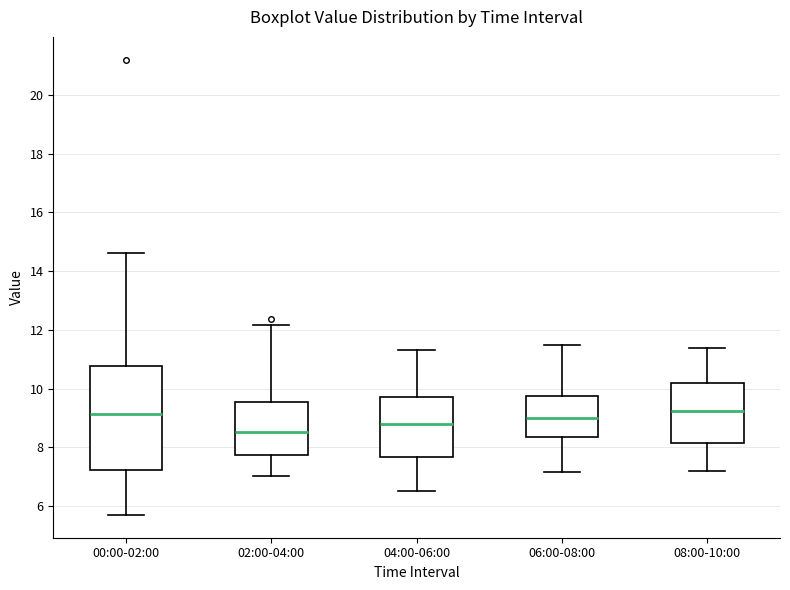

Reading left to right, read every box against the y-axis: the position of its median line, the range the box covers, and the ends of its whiskers. The values are not printed on the chart, so give them approximately, as read against the axis.

00:00-02:00: median 9.2, box 7.2 to 10.8, whiskers 5.8 to 14.6
02:00-04:00: median 8.6, box 7.8 to 9.6, whiskers 7.0 to 12.2
04:00-06:00: median 8.8, box 7.6 to 9.8, whiskers 6.6 to 11.4
06:00-08:00: median 9.0, box 8.4 to 9.8, whiskers 7.2 to 11.6
08:00-10:00: median 9.2, box 8.2 to 10.2, whiskers 7.2 to 11.4